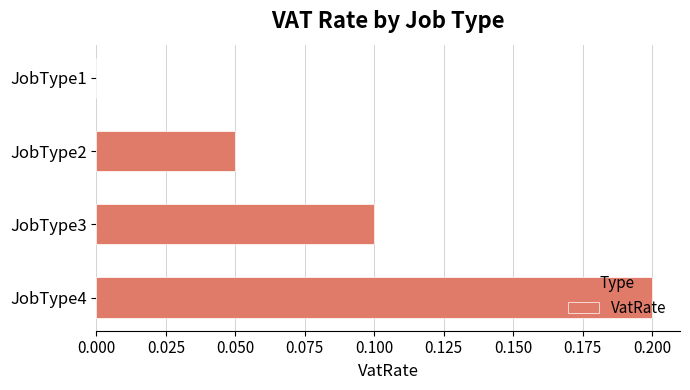

Is it true that the value at JobType4 is 0.2?

True